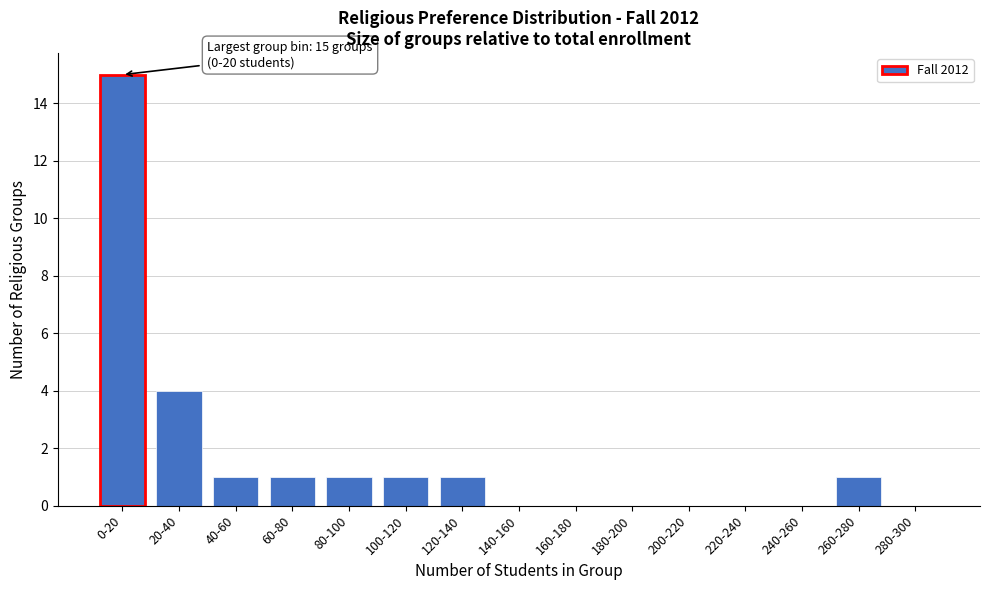

Reading left to right, what are all the values shown in this chart?

0-20=15	20-40=4	40-60=1	60-80=1	80-100=1	100-120=1	120-140=1	140-160=0	160-180=0	180-200=0	200-220=0	220-240=0	240-260=0	260-280=1	280-300=0